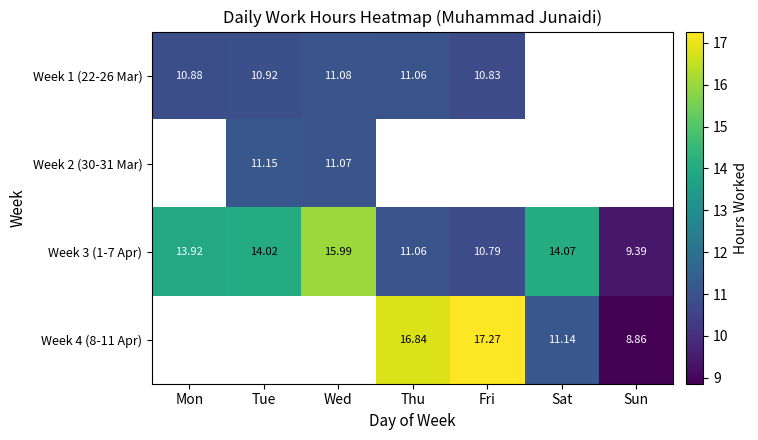

What is the minimum value shown in the chart?

8.9